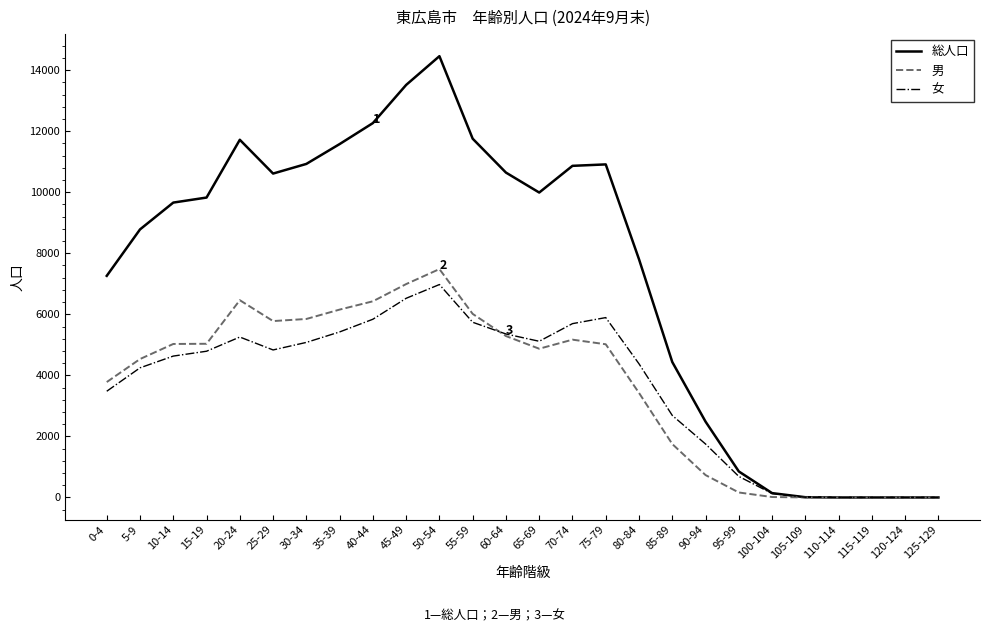

Which series has the widest spread of values?

総人口